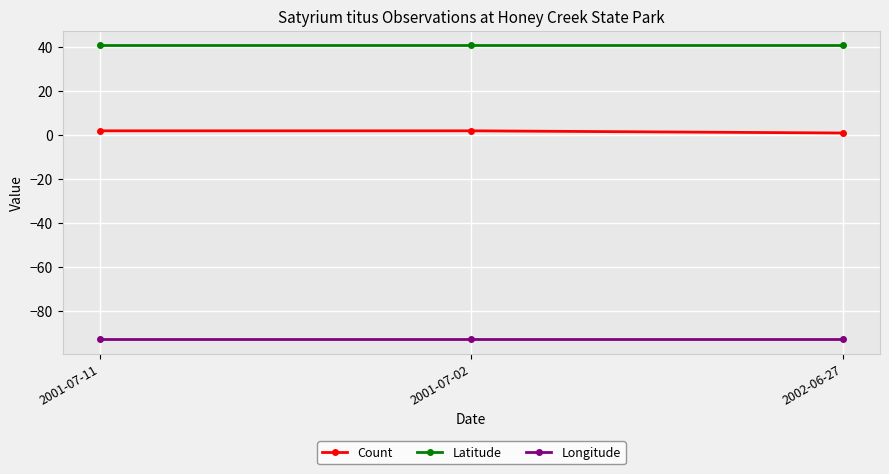

Rank the series by their maximum value, from highest to lowest.

Latitude, Count, Longitude